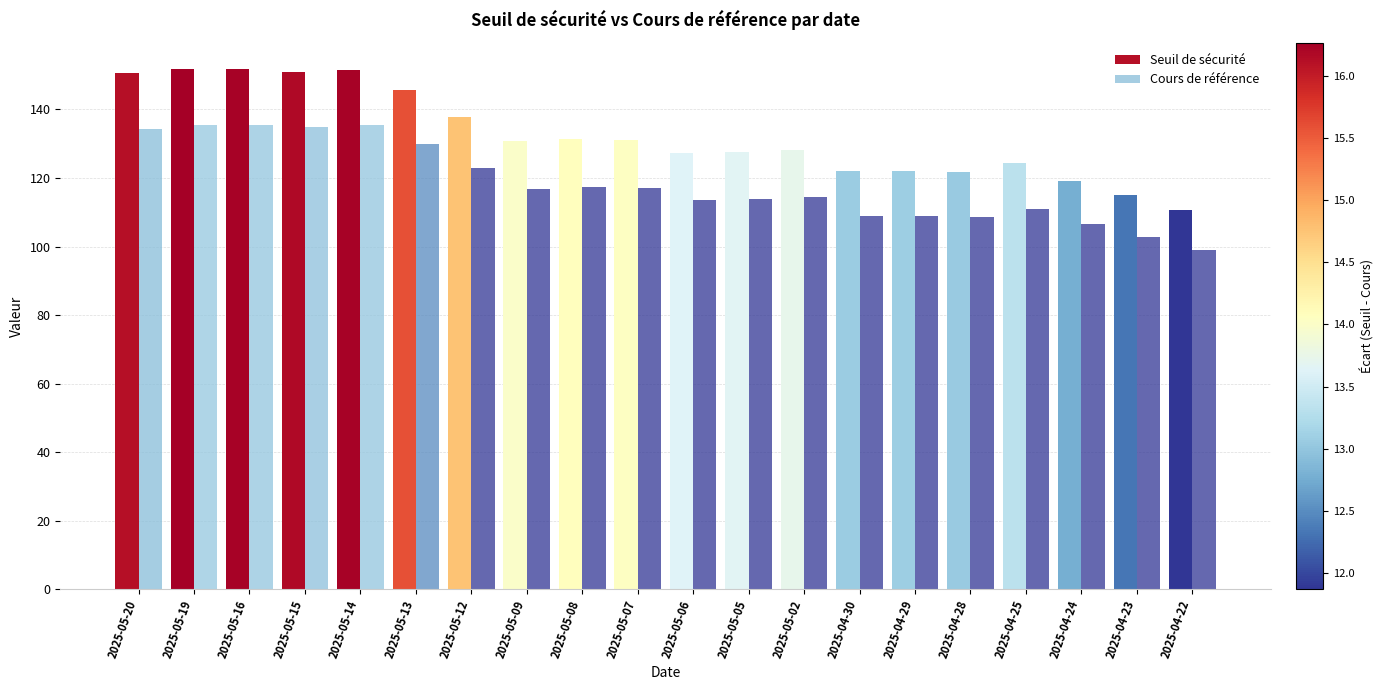

How many groups of bars are there?

20